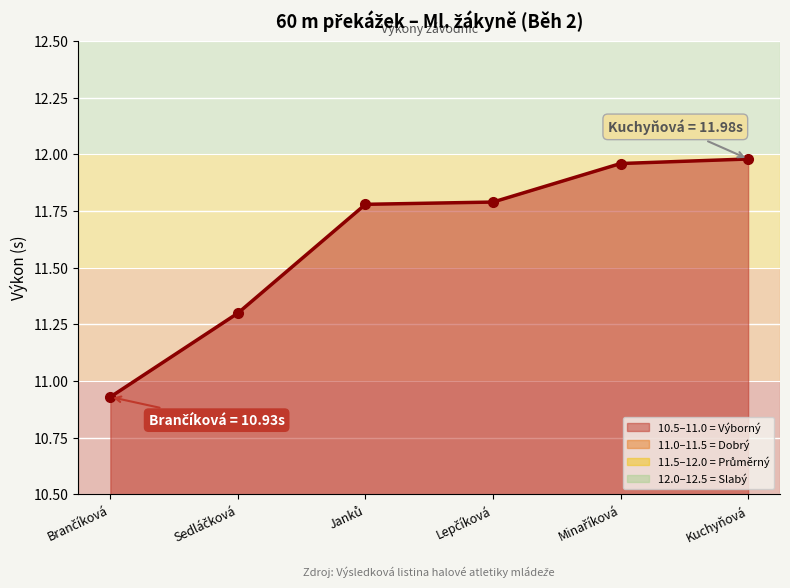

The chart shows a value of 21.2 at Kuchyňová. True or false?

False